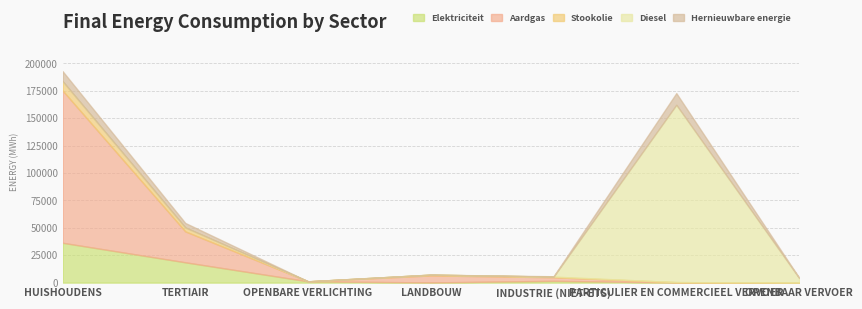

In Aardgas, how many points are lower than both neighbors (excluding endpoints)?

1